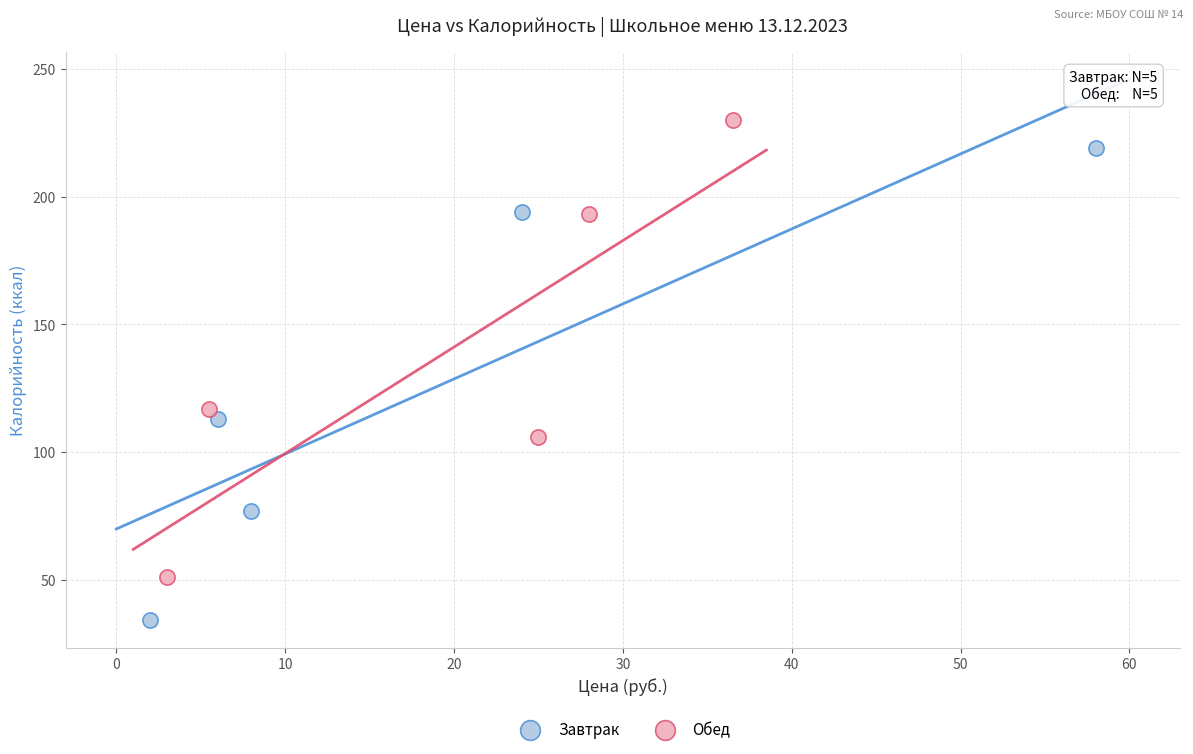

Which series contains the lowest Y value?

Завтрак